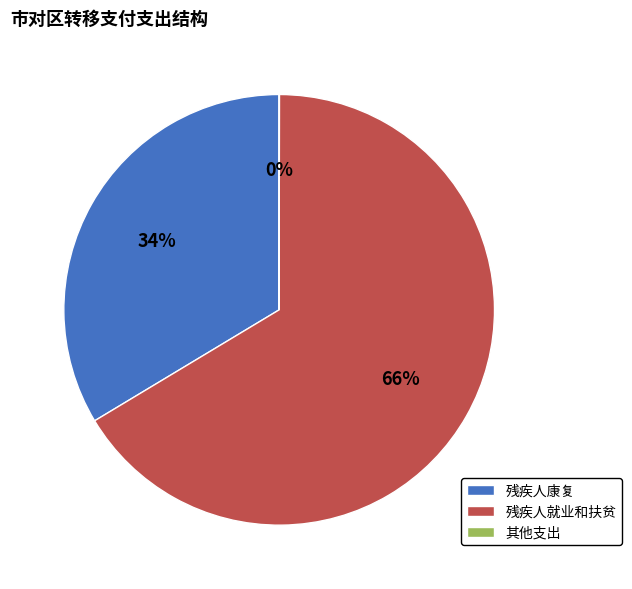

What is the largest slice in the pie chart?

残疾人就业和扶贫